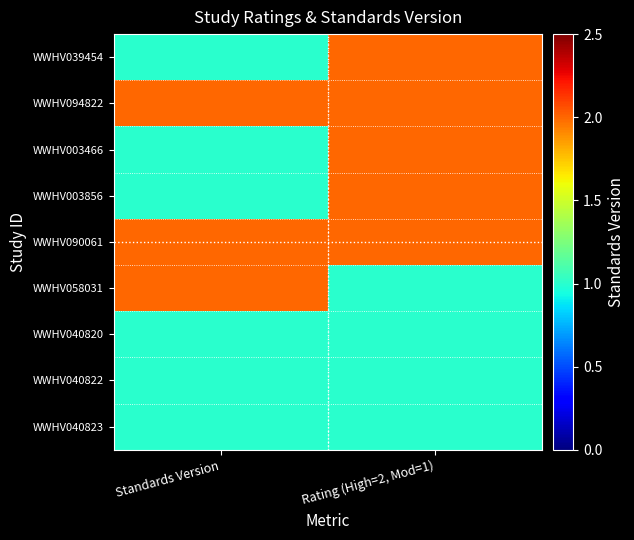

What is the total value across all series at Standards Version?

12